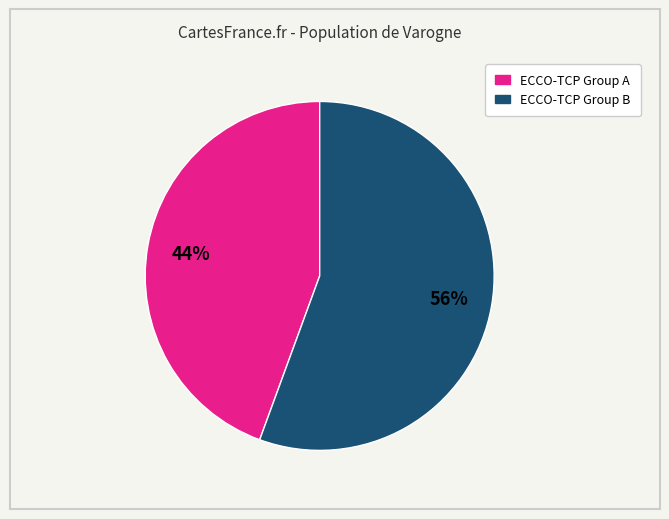

To the nearest percent, what is the average slice percentage?

50%